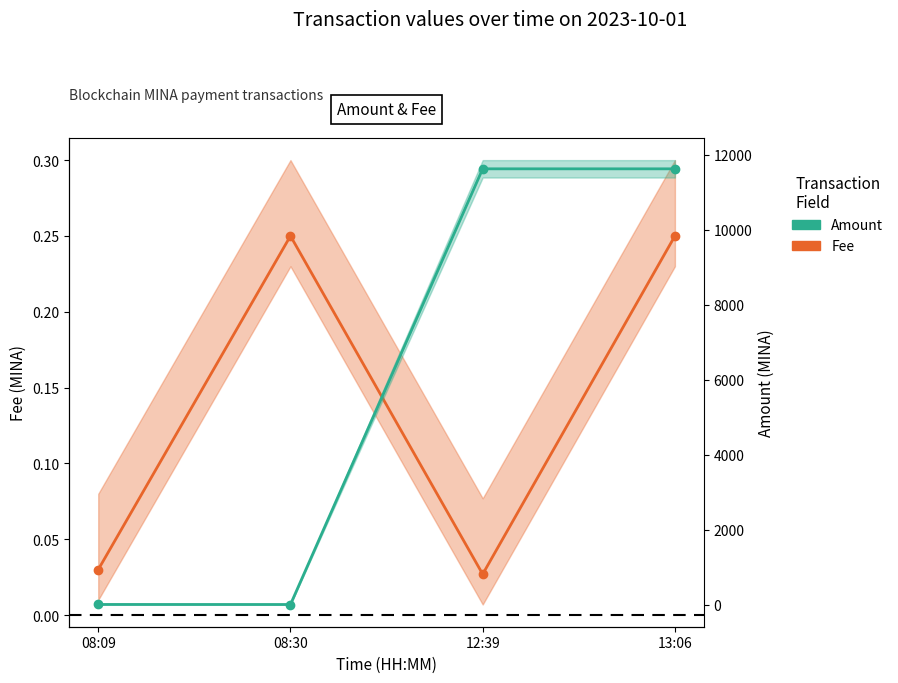

The Amount series shows 11629.7 at 12:39. True or false?

True